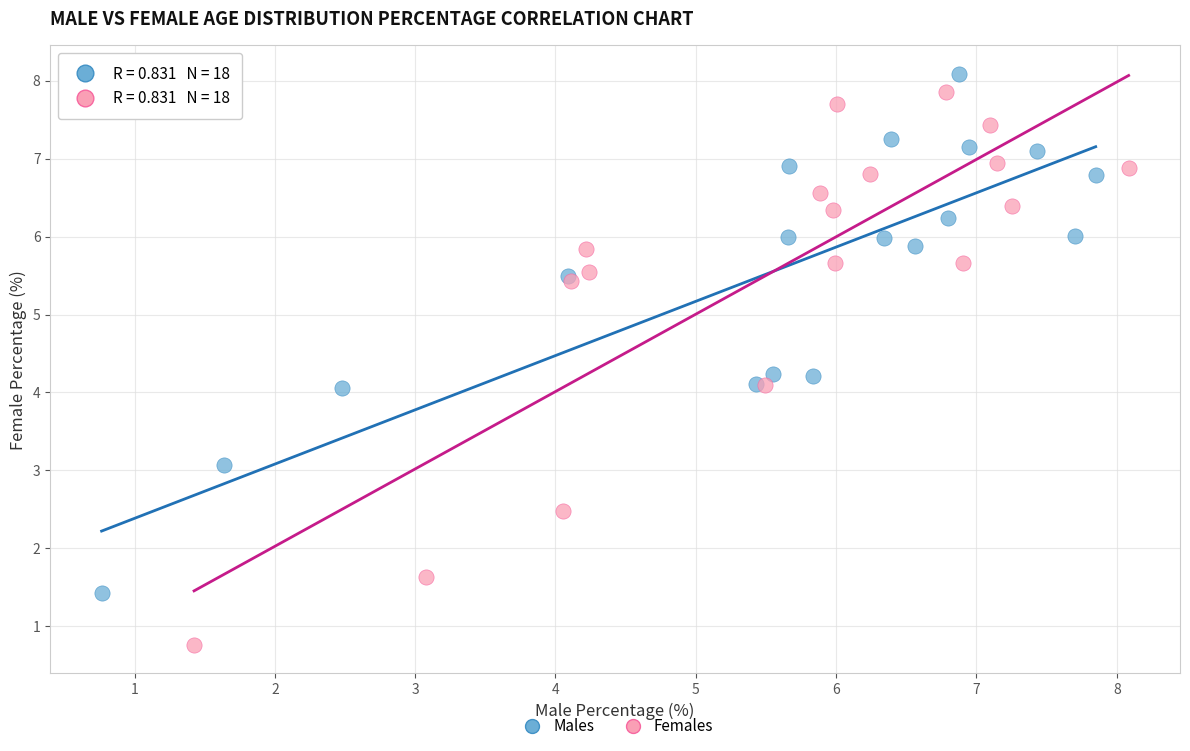

Which series has the largest Y range (max minus min)?

Females